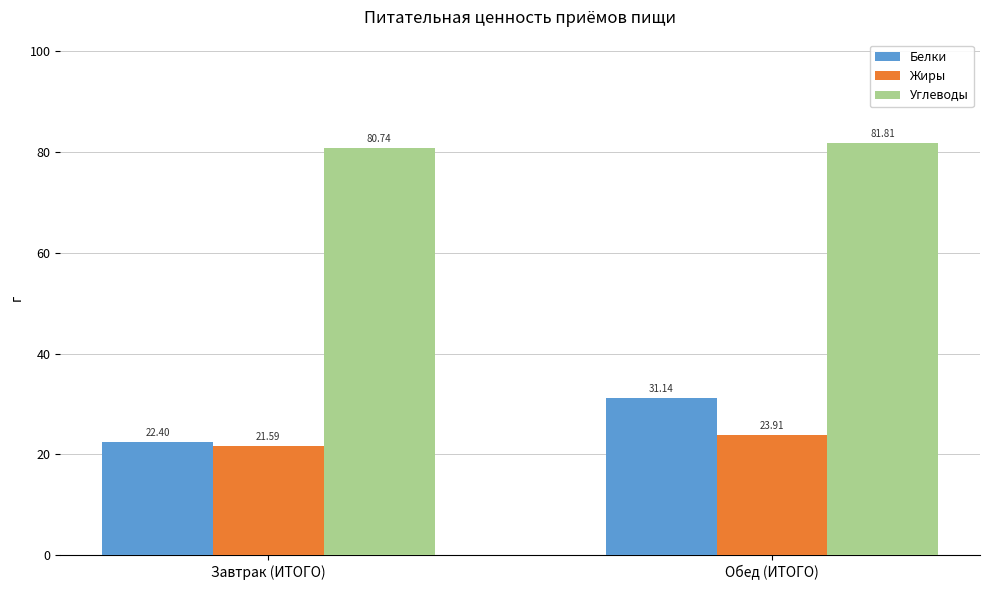

How many groups of bars are there?

2